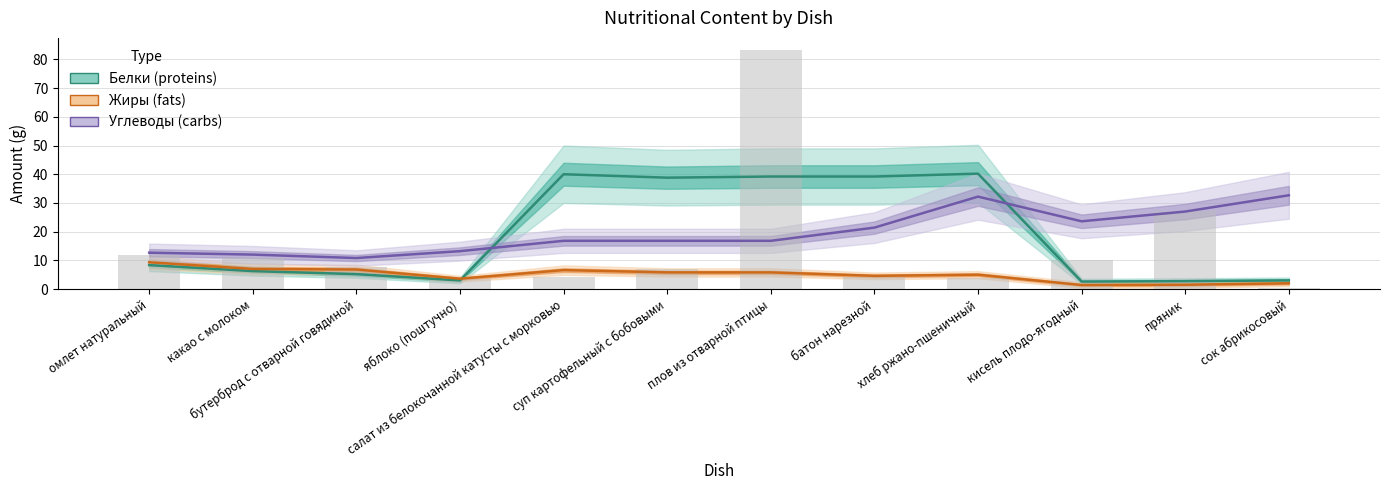

Reading left to right, extract all data points from this chart.

Белки (proteins): омлет натуральный=8.3	какао с молоком=6.2	бутерброд с отварной говядиной=5.2	яблоко (поштучно)=3.0	салат из белокочанной катусты с морковью=40.0	суп картофельный с бобовыми=38.8	плов из отварной птицы=39.2	батон нарезной=39.2	хлеб ржано-пшеничный=40.2	кисель плодо-ягодный=2.6	пряник=2.8	сок абрикосовый=3.0
Жиры (fats): омлет натуральный=9.3	какао с молоком=7.0	бутерброд с отварной говядиной=6.8	яблоко (поштучно)=3.6	салат из белокочанной катусты с морковью=6.6	суп картофельный с бобовыми=5.8	плов из отварной птицы=5.8	батон нарезной=4.6	хлеб ржано-пшеничный=5.0	кисель плодо-ягодный=1.4	пряник=1.5	сок абрикосовый=2.0
Углеводы (carbs): омлет натуральный=12.7	какао с молоком=12.0	бутерброд с отварной говядиной=10.8	яблоко (поштучно)=13.2	салат из белокочанной катусты с морковью=16.8	суп картофельный с бобовыми=16.8	плов из отварной птицы=16.8	батон нарезной=21.4	хлеб ржано-пшеничный=32.2	кисель плодо-ягодный=23.6	пряник=27.0	сок абрикосовый=32.7